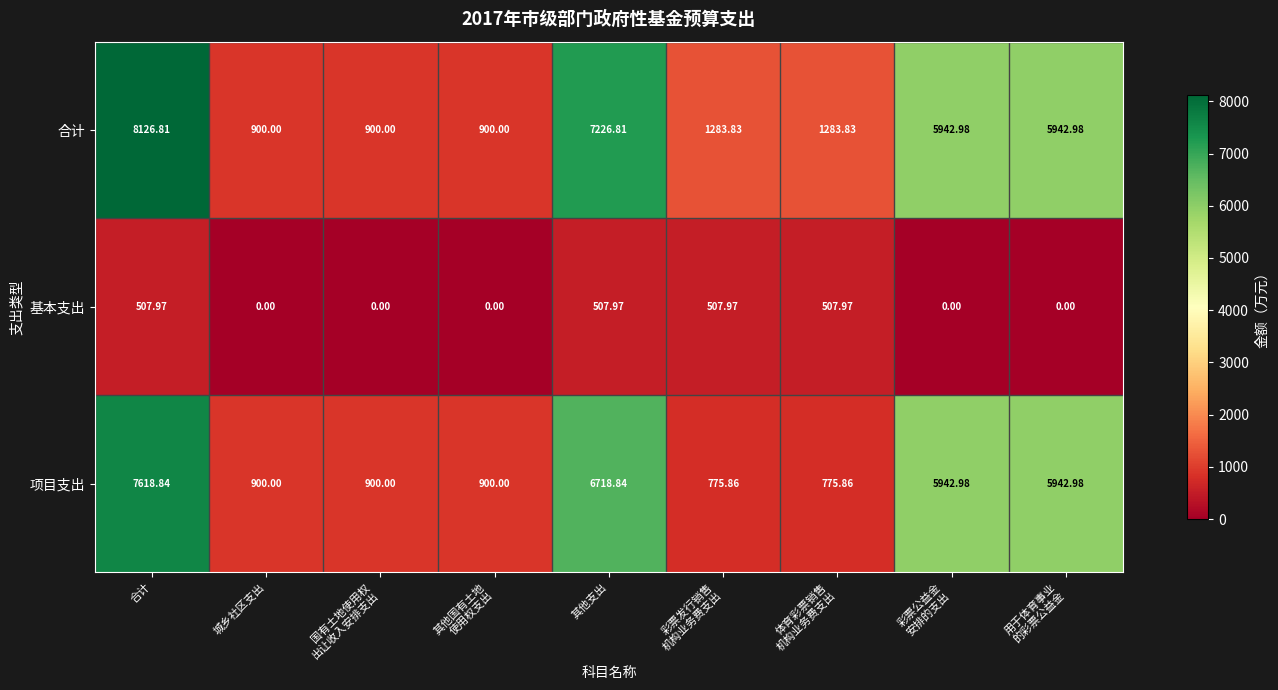

Rank the series by their maximum value, from lowest to highest.

基本支出, 项目支出, 合计